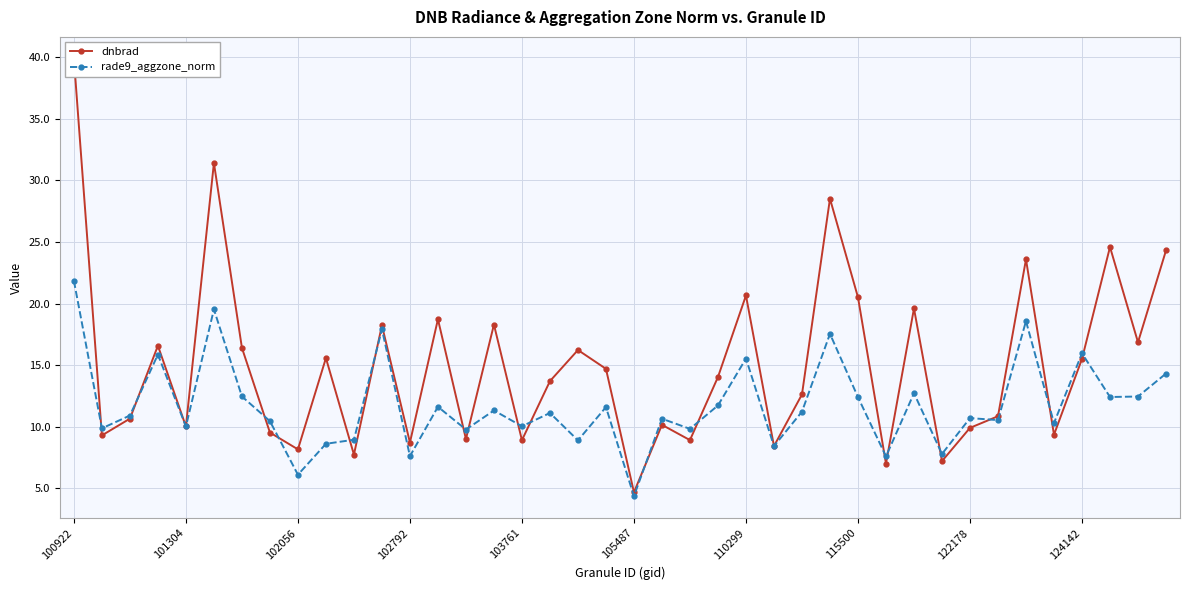

At which category is the sum across all series the highest?

100922